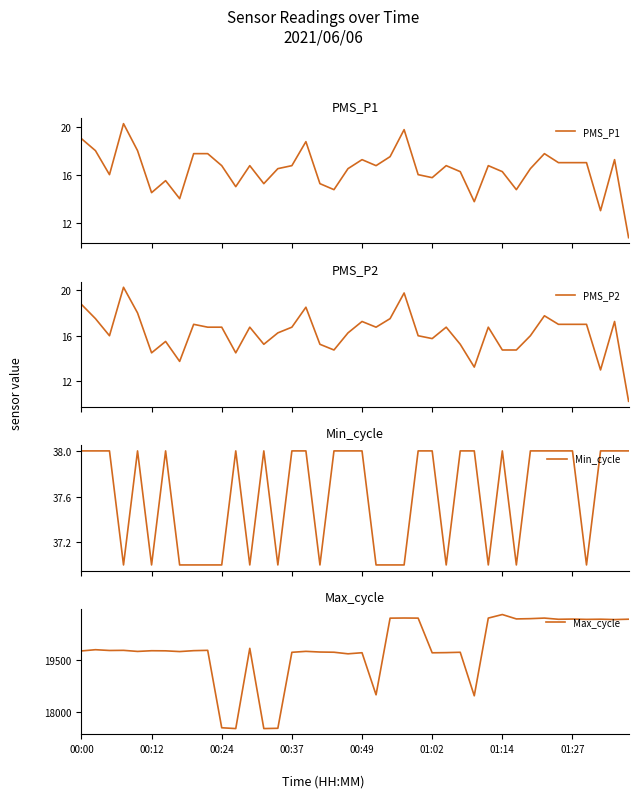

Count the number of data series in this chart.

4